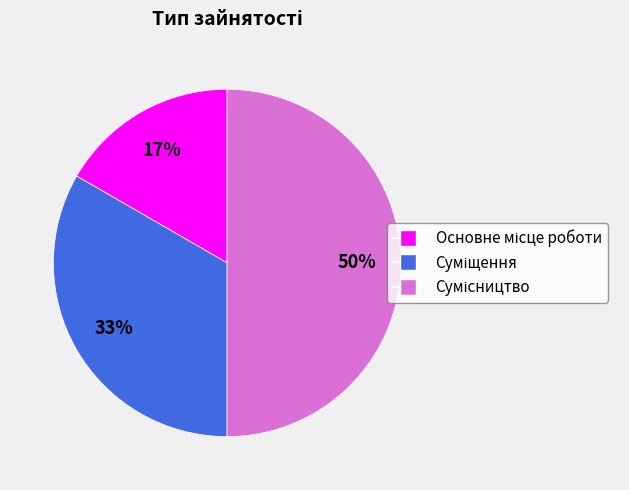

To the nearest percent, what is the average slice percentage?

33%